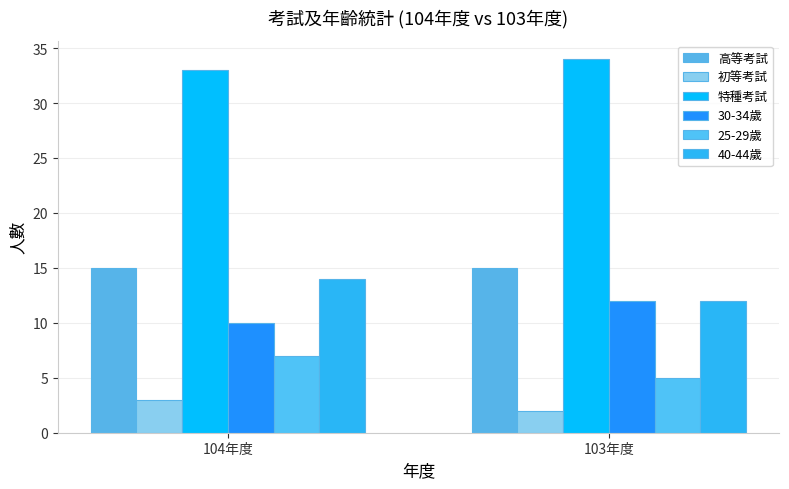

Which series has the widest spread of values?

30-34歲